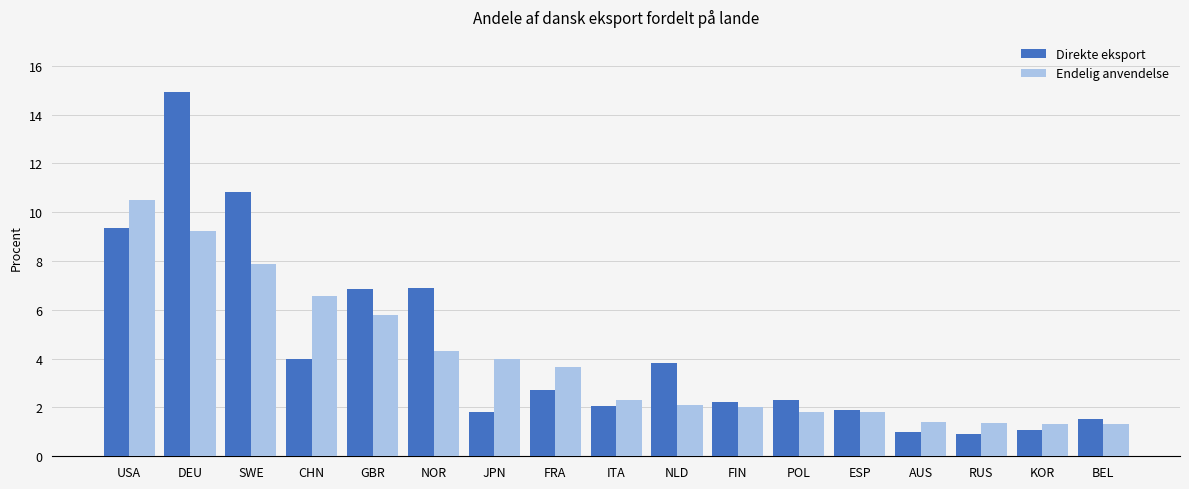

What is the greatest value displayed?

14.9